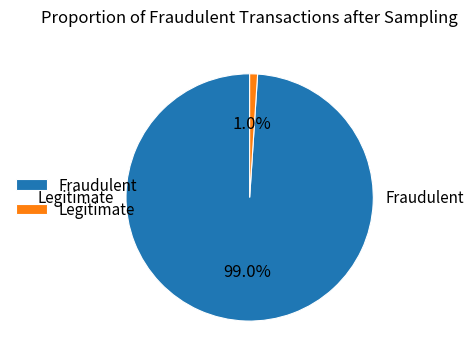

Which slice is the largest?

Fraudulent